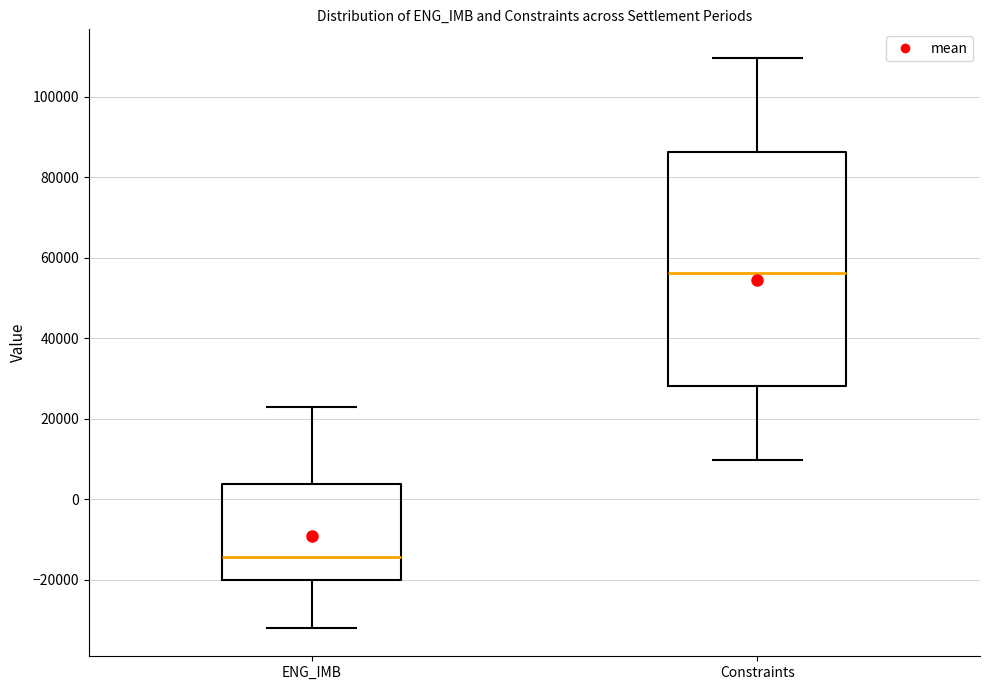

Reading left to right, transcribe this box plot: for each box, give where its median line is, the range the box spans, and where its two whiskers end, as read against the y-axis. The values are not printed on the chart, so give them approximately, as read against the axis.

ENG_IMB: median -14000, box -20000 to 4000, whiskers -32000 to 22000
Constraints: median 56000, box 28000 to 86000, whiskers 10000 to 110000